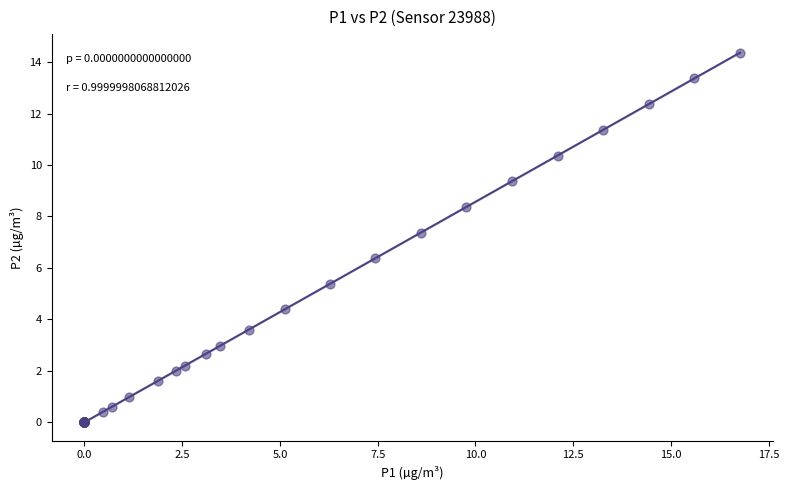

What Y value in the scatter plot is closest to 7?

7.4